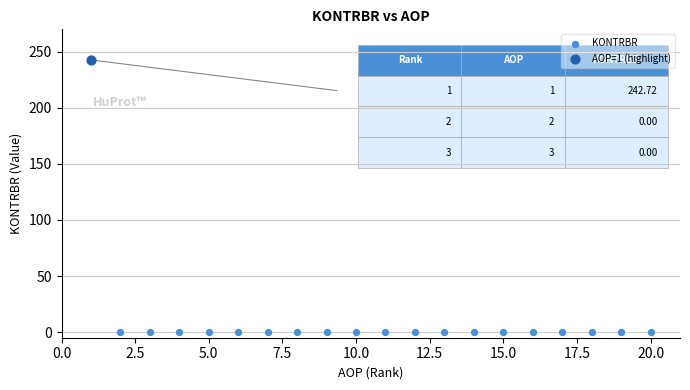

What are all the series names shown in the legend?

KONTRBR, AOP=1 (highlight)